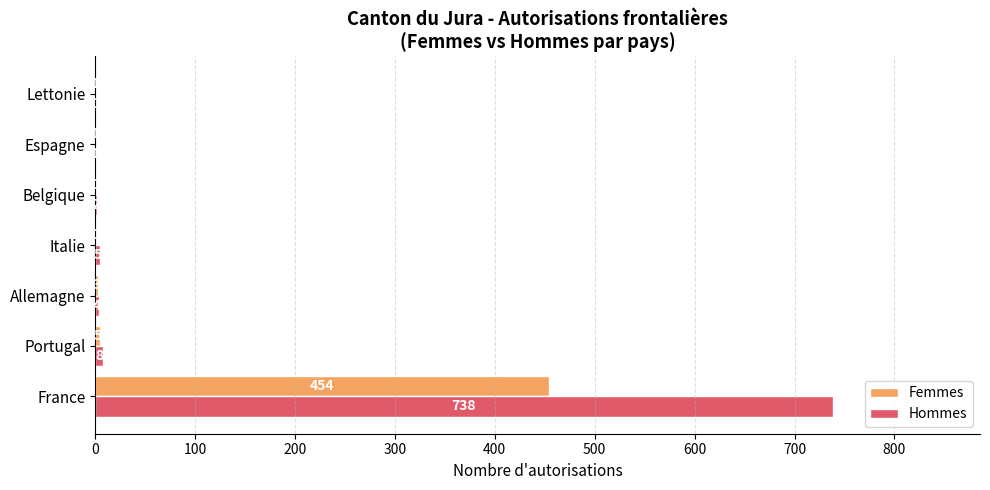

At which label does Hommes reach its peak?

France